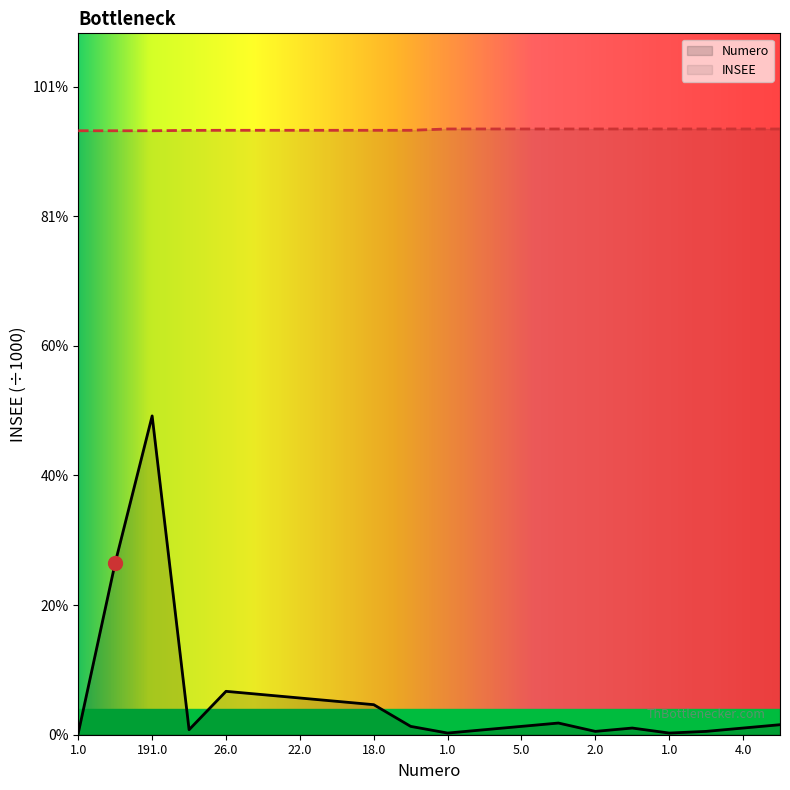

Which series has the largest total across all categories?

INSEE